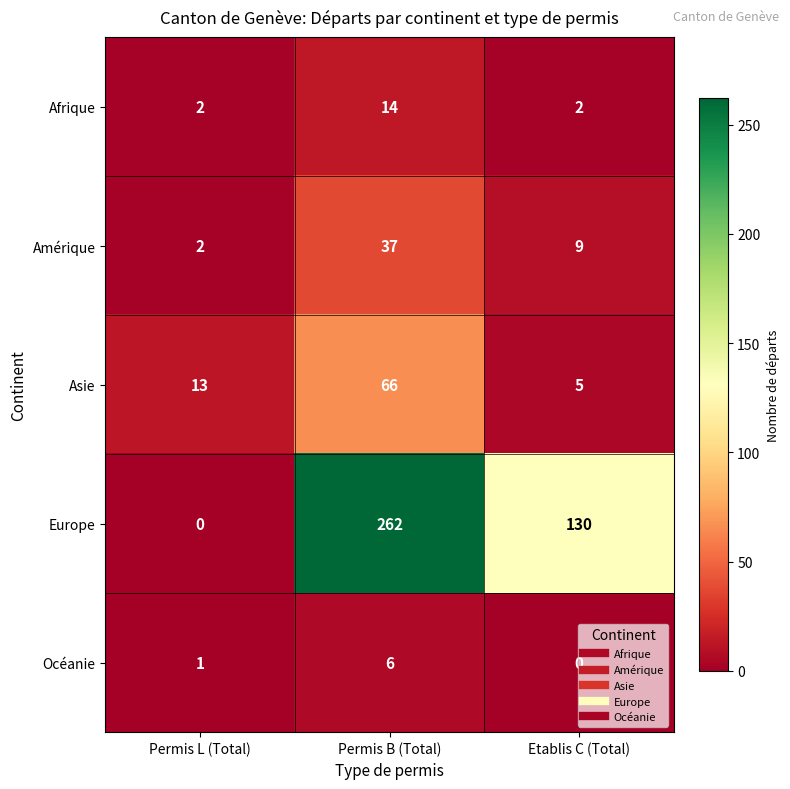

Which series changed the most between Permis L (Total) and Permis B (Total)?

Europe